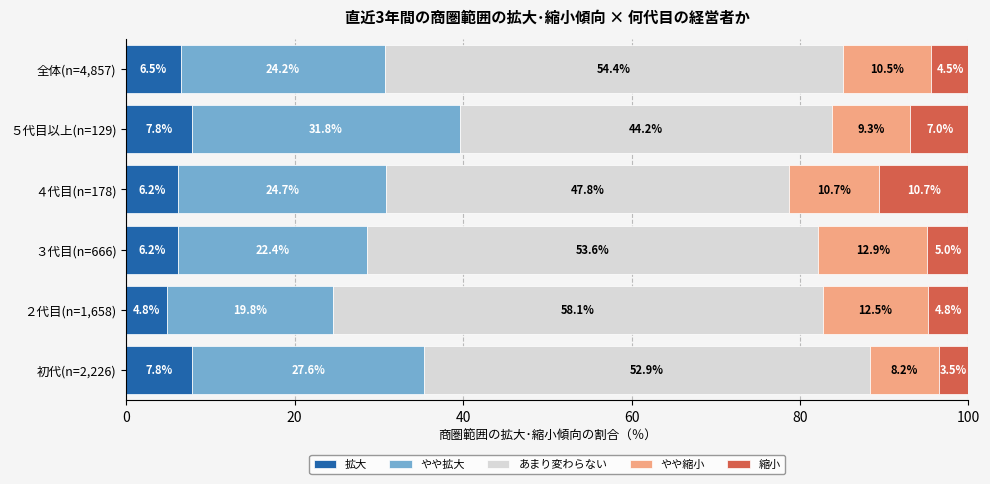

Which category has the lowest value in the 拡大 series?

２代目(n=1,658)